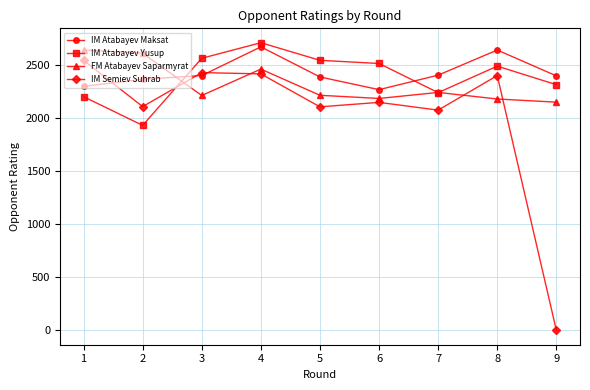

Does the chart have visible grid lines?

Yes